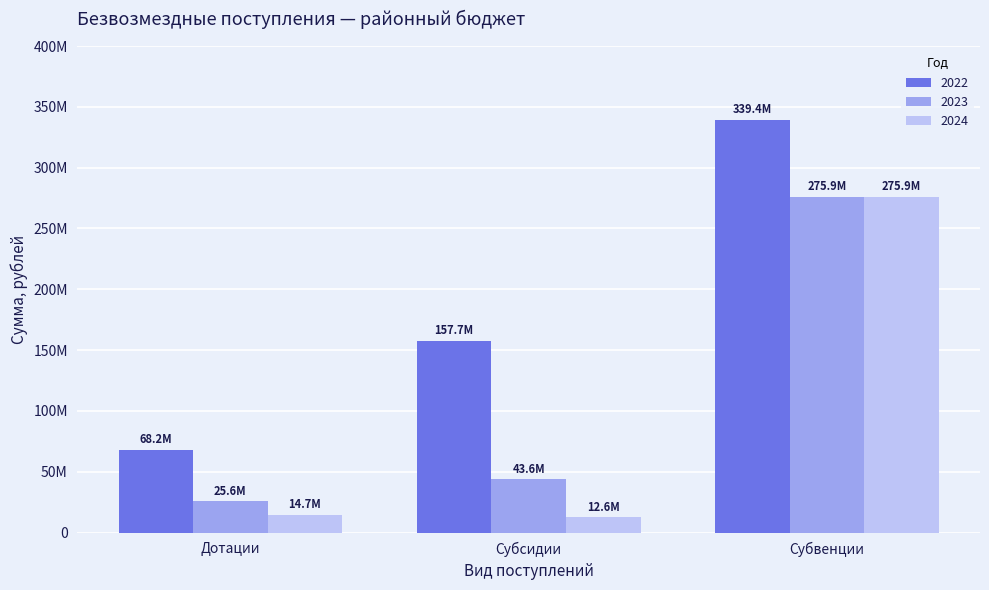

Rank the series at Дотации from lowest to highest value.

2024, 2023, 2022